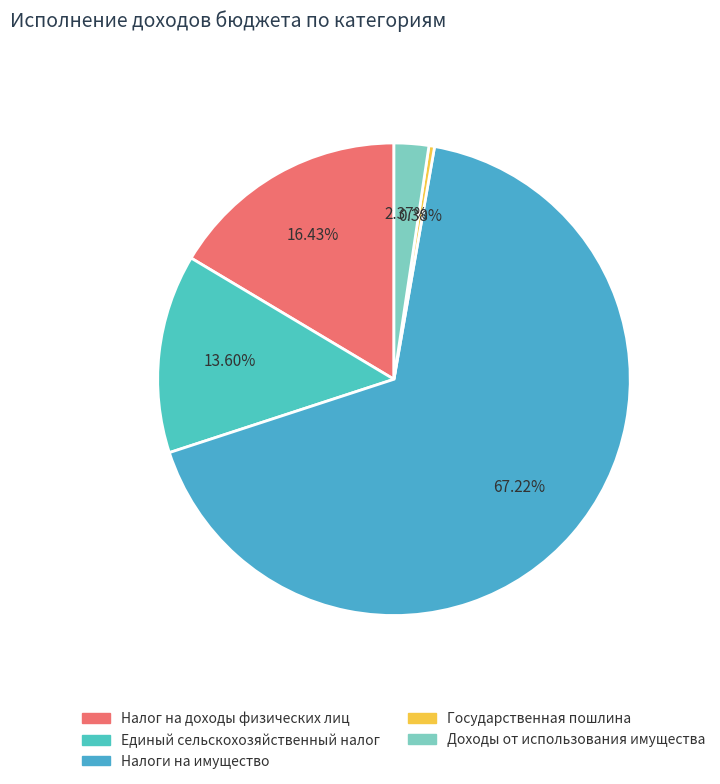

Combined, what portion of the pie is Государственная пошлина and Налог на доходы физических лиц?

16.8%